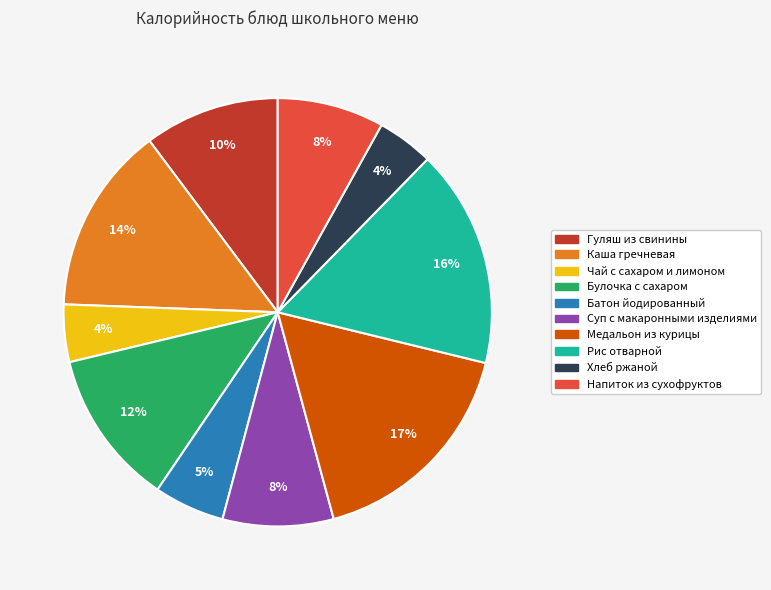

Does Батон йодированный account for over 50% of the chart?

No